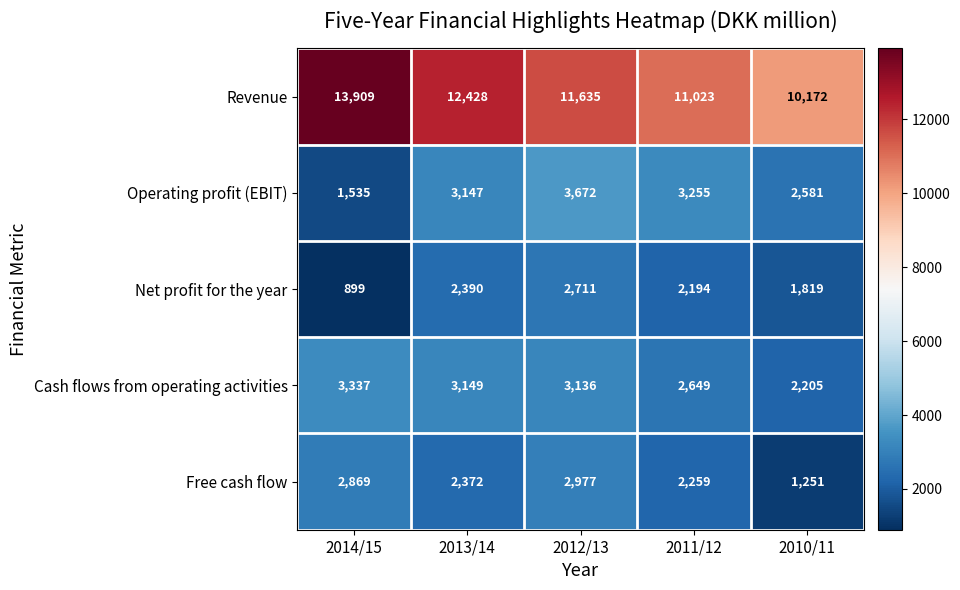

Reading left to right, what are all the values shown in this chart?

Revenue: 2014/15=13909	2013/14=12428	2012/13=11635	2011/12=11023	2010/11=10172
Operating profit (EBIT): 2014/15=1535	2013/14=3147	2012/13=3672	2011/12=3255	2010/11=2581
Net profit for the year: 2014/15=899	2013/14=2390	2012/13=2711	2011/12=2194	2010/11=1819
Cash flows from operating activities: 2014/15=3337	2013/14=3149	2012/13=3136	2011/12=2649	2010/11=2205
Free cash flow: 2014/15=2869	2013/14=2372	2012/13=2977	2011/12=2259	2010/11=1251